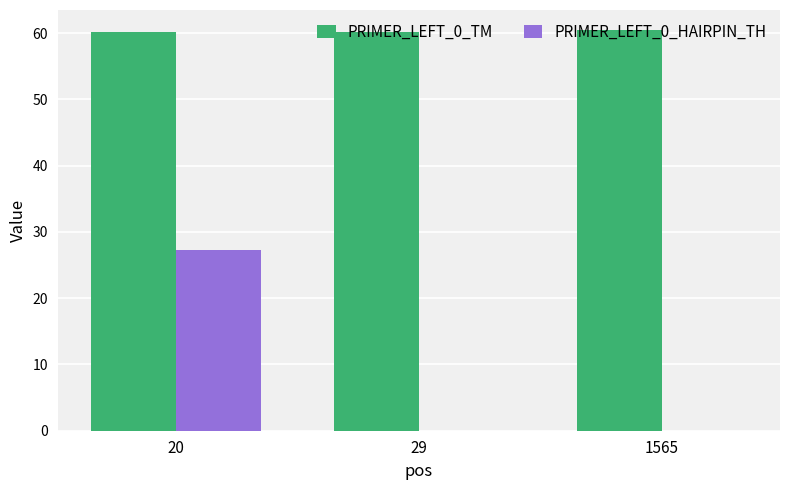

What is the sum of the PRIMER_LEFT_0_TM values at 29 and 20?

120.4